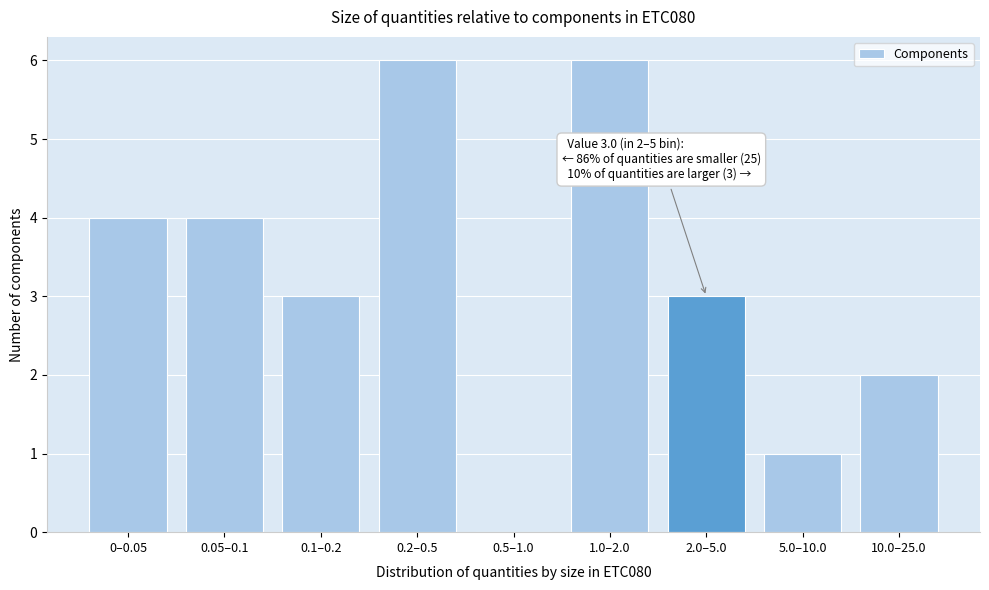

Reading left to right, list all the values displayed in this chart.

0–0.05=4	0.05–0.1=4	0.1–0.2=3	0.2–0.5=6	0.5–1.0=0	1.0–2.0=6	2.0–5.0=3	5.0–10.0=1	10.0–25.0=2